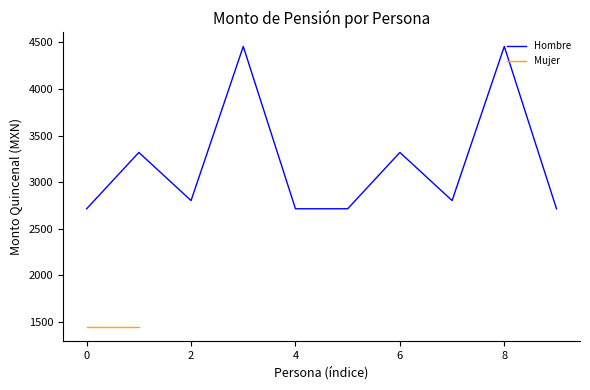

What is the label of the 9th point from the left?

8